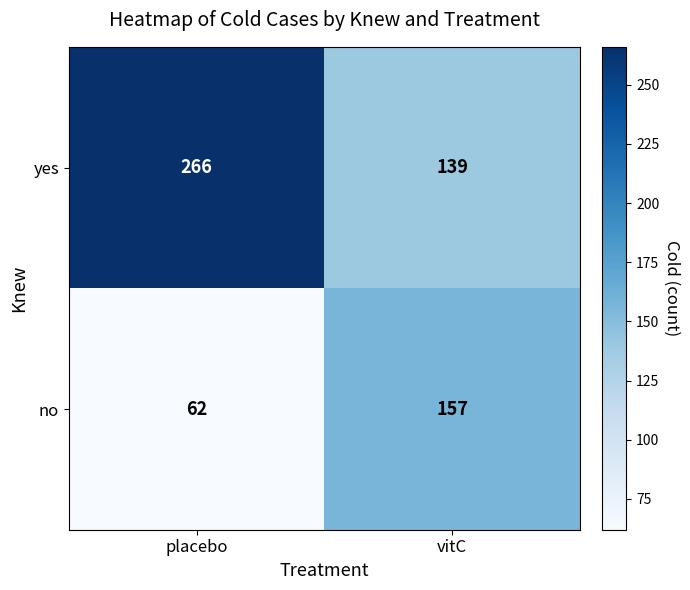

Read the no value at placebo, to the nearest 10.

60